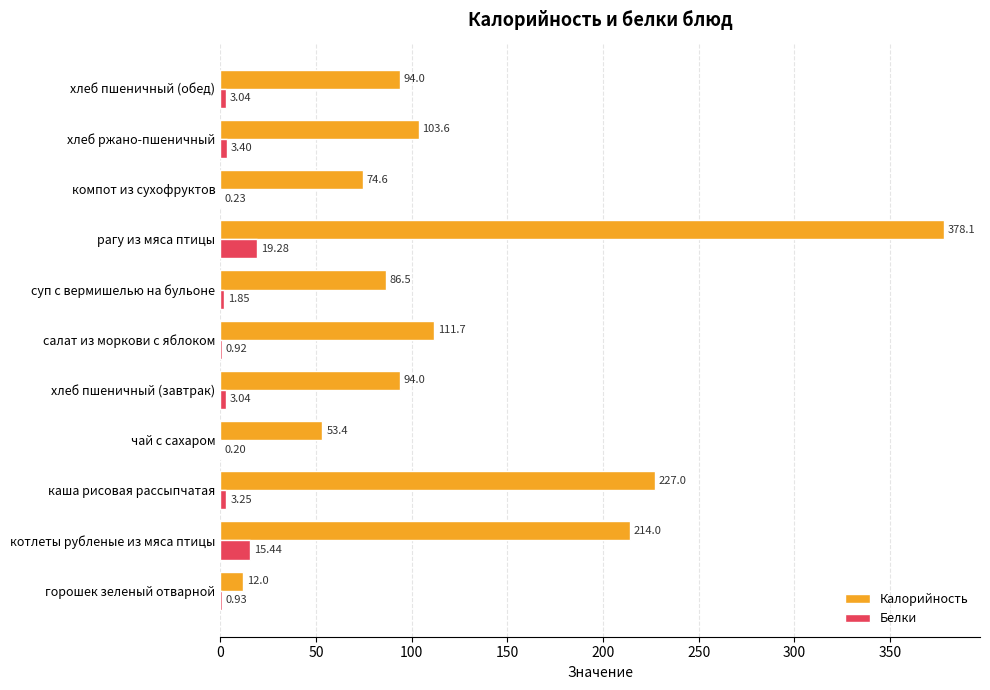

At which label is Калорийность closest to 195?

котлеты рубленые из мяса птицы